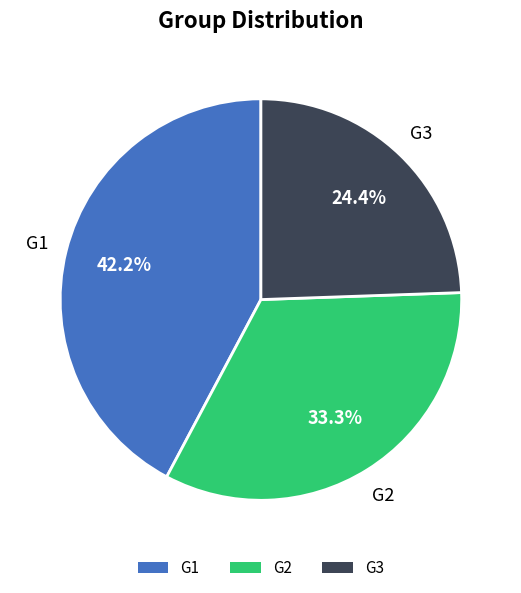

What is the largest slice in the pie chart?

G1